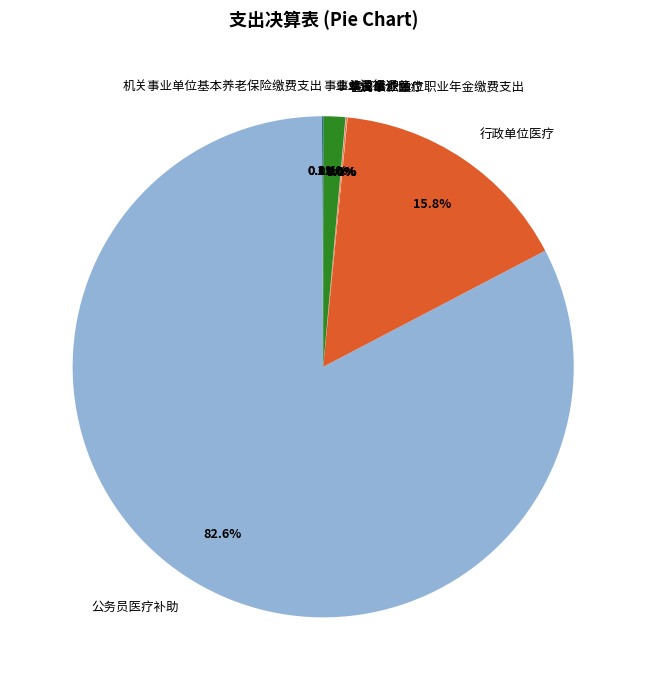

To the nearest percent, what percentage of the pie is 行政单位医疗?

16%